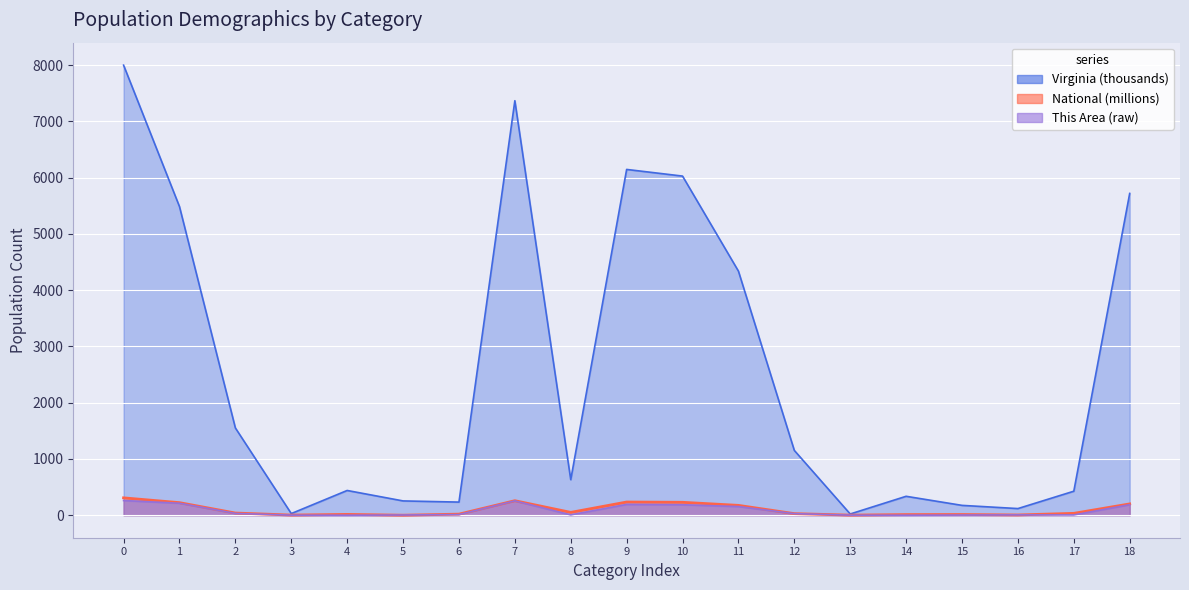

True or false: This Area and National cross at least once.

True